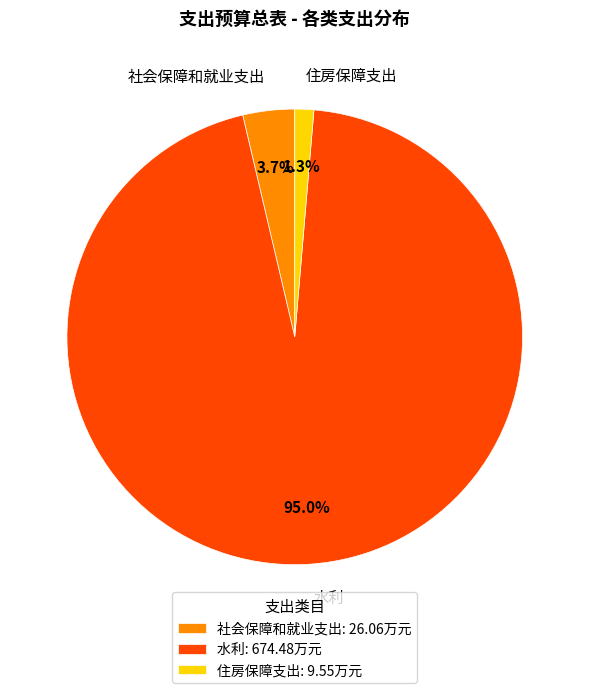

To the nearest percent, what is the combined percentage of 社会保障和就业支出 and 住房保障支出?

5%